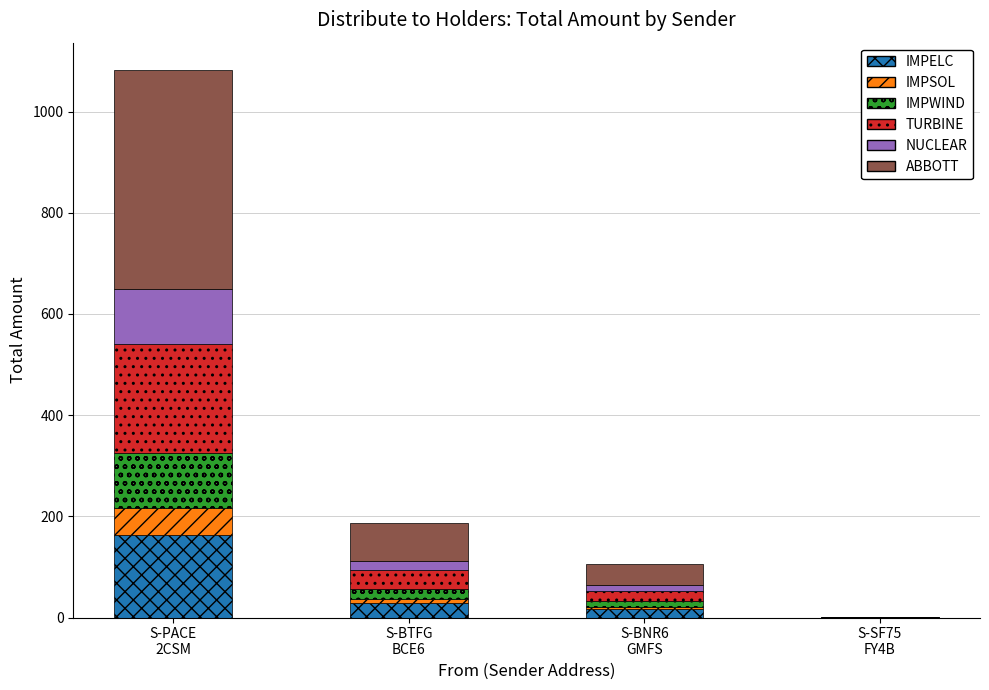

True or false: IMPELC has a value of 225.5 at S-PACE
2CSM.

False